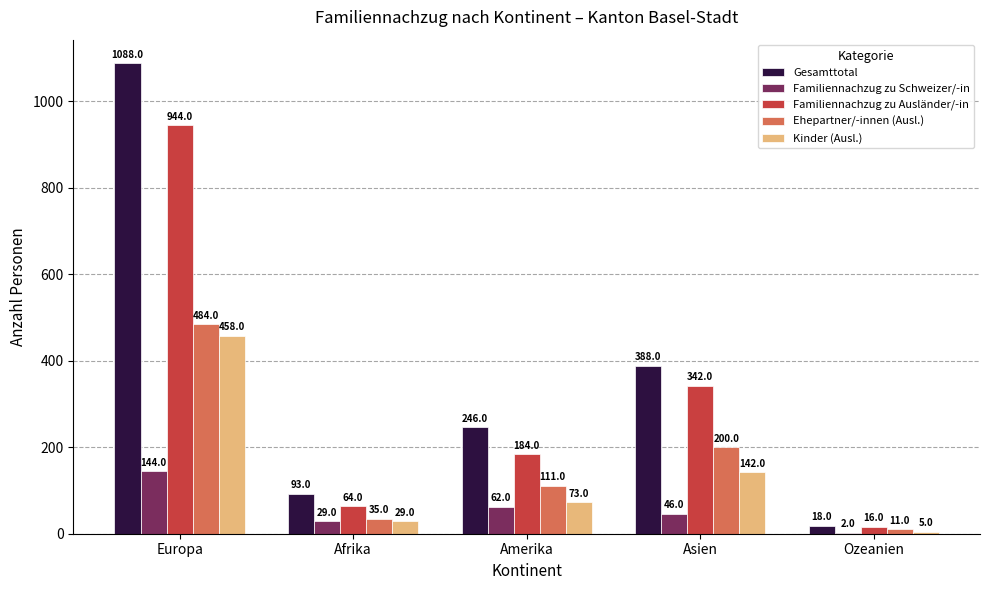

Is the value of Gesamttotal at Afrika greater than the value of Familiennachzug zu Ausländer/-in at Amerika?

No